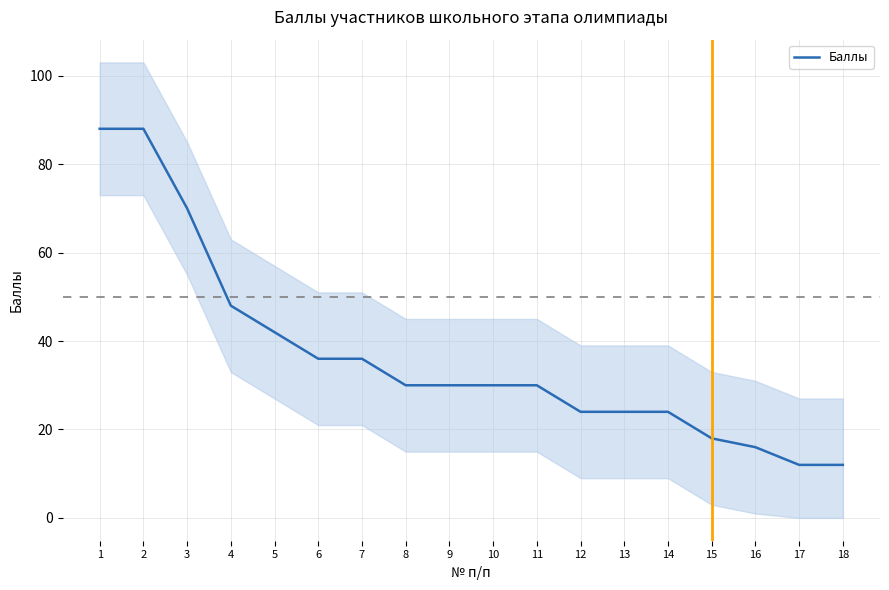

Is this an area chart (filled region under the line)?

No